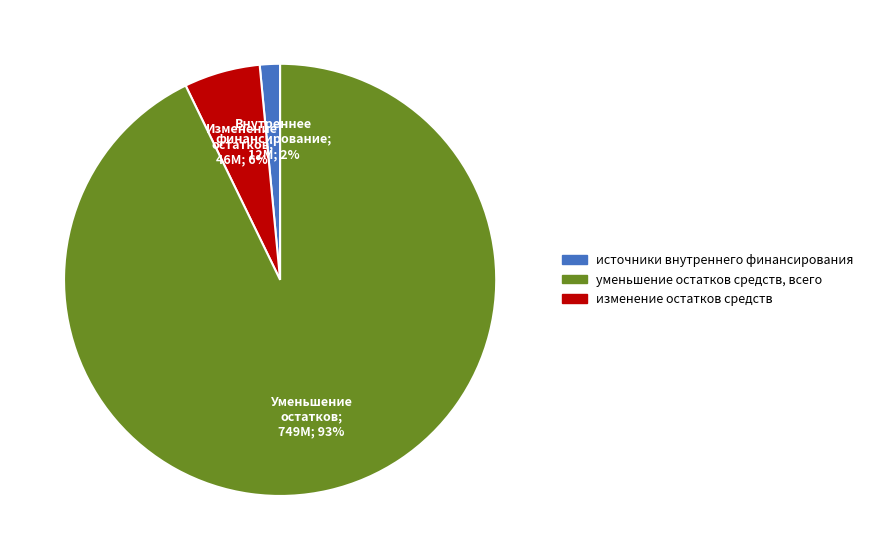

How many segments does this pie chart have?

3